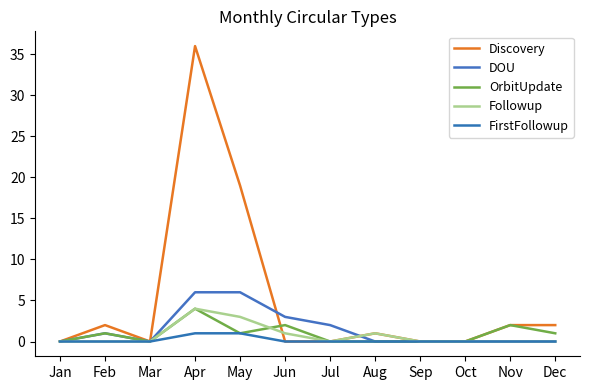

Is this an area chart (filled region under the line)?

No